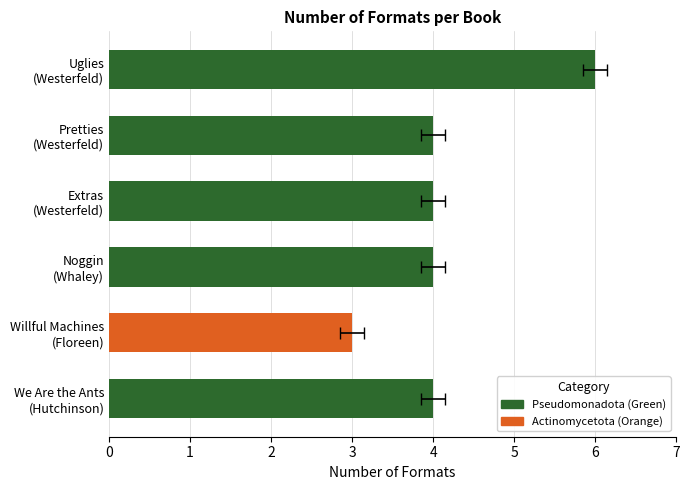

What is the average value?

4